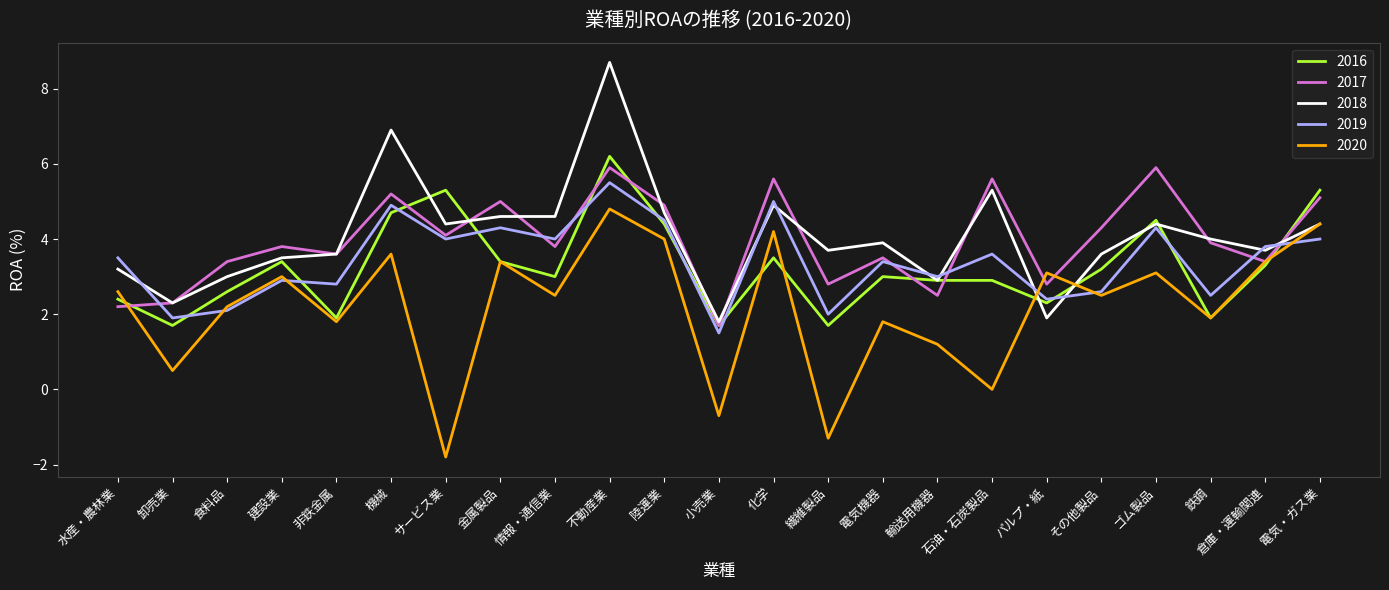

What is the difference between the highest and lowest values at 陸運業?

0.9